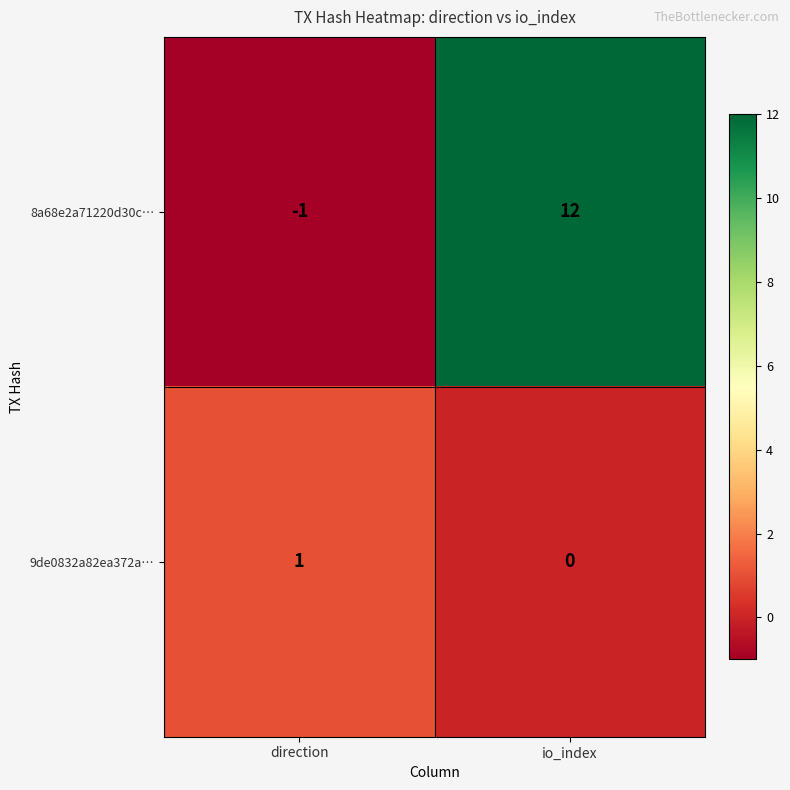

Reading right to left, extract all data points from this chart.

8a68e2a71220d30c…: io_index=12	direction=-1
9de0832a82ea372a…: io_index=0	direction=1